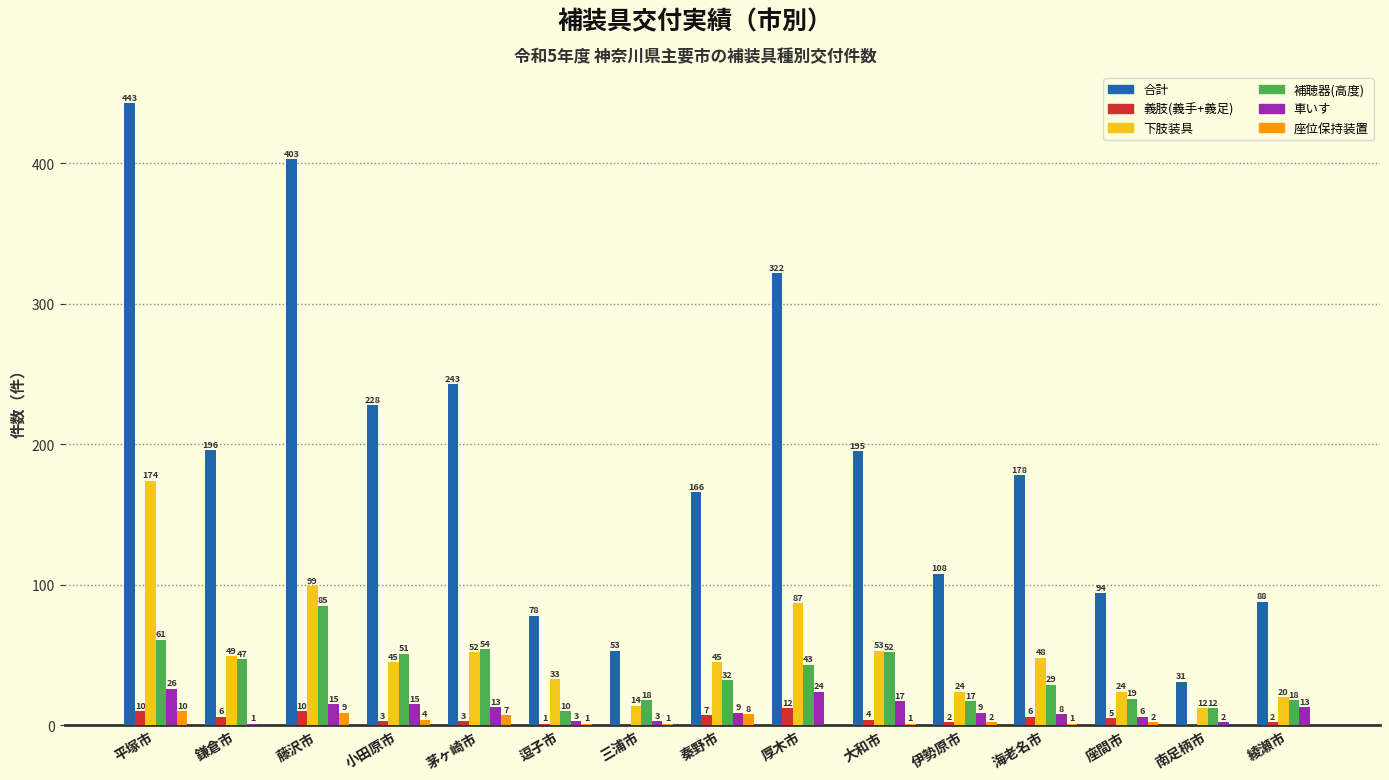

Between 鎌倉市 and 南足柄市, which series saw the biggest shift?

合計